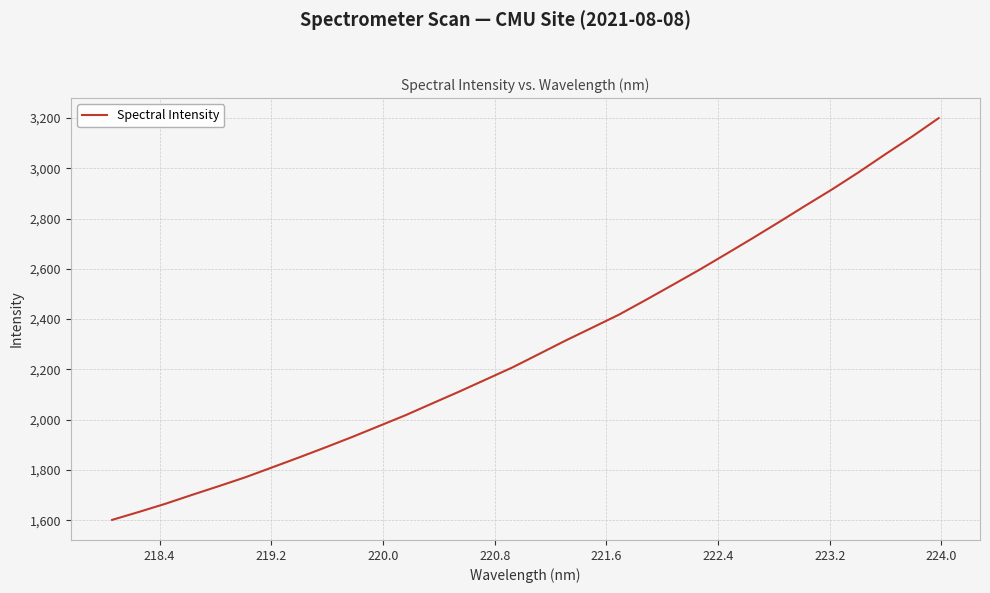

How many lines are shown in the chart?

1